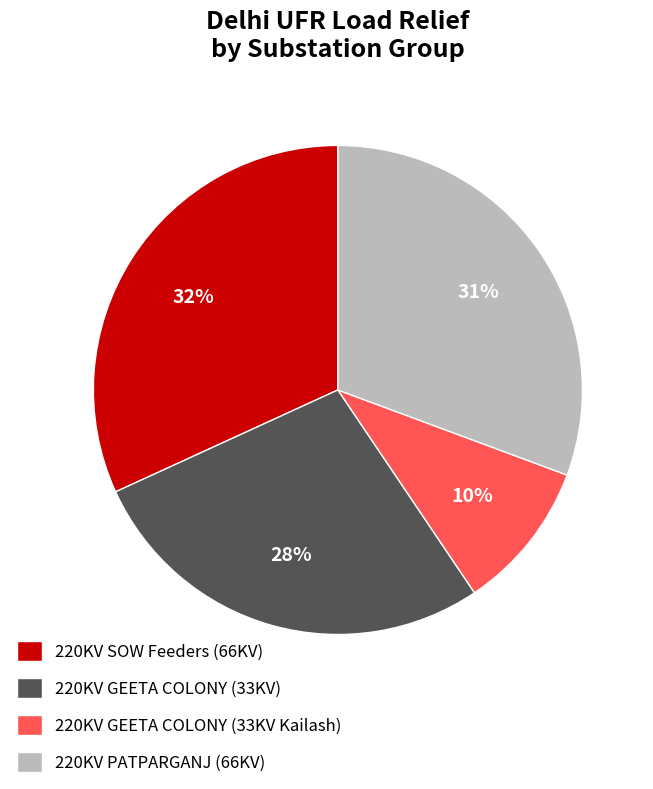

Does 220KV GEETA COLONY (33KV) represent more than half of the total?

No